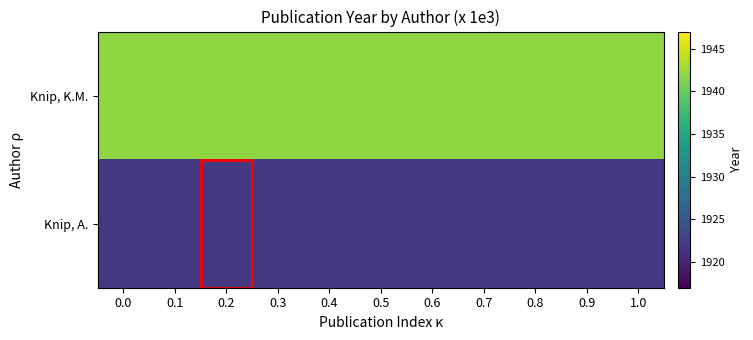

Which series has the widest spread of values?

Knip, K.M.